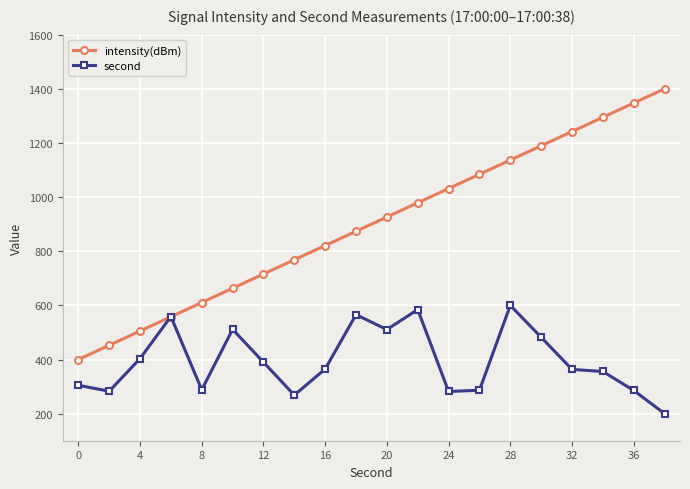

What is the minimum value for intensity(dBm)?

400.0